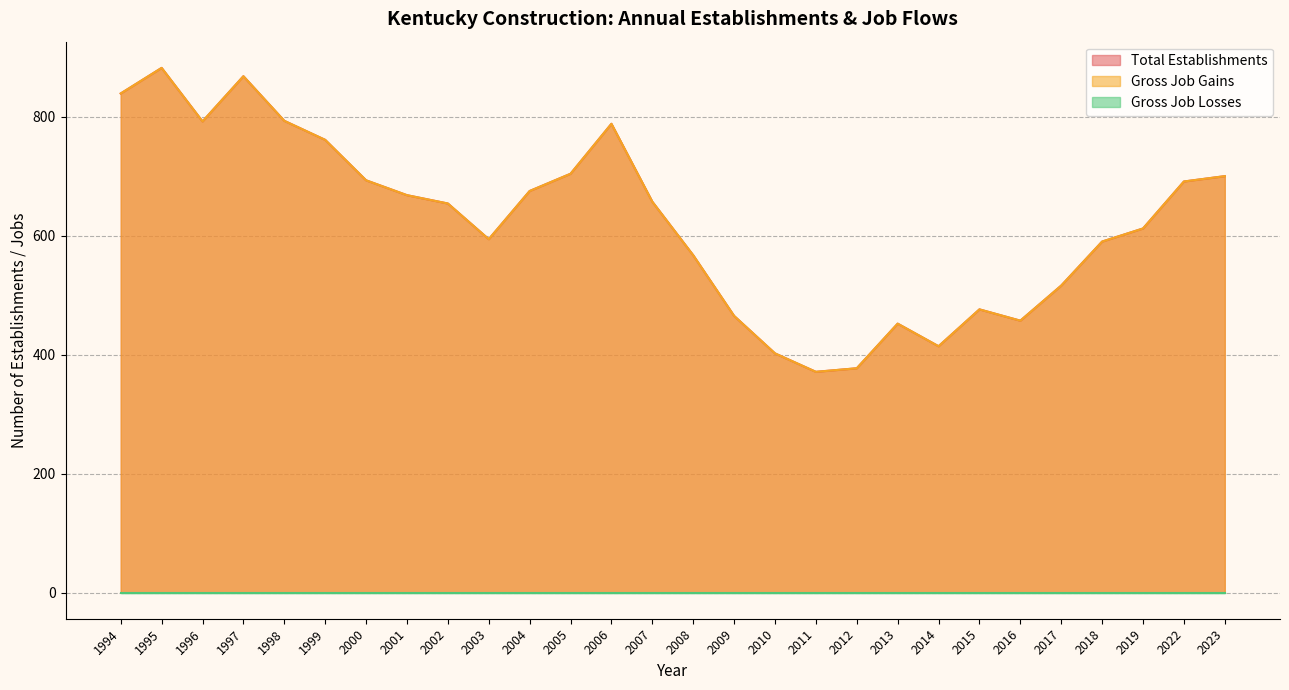

True or false: Gross Job Gains and Total Establishments cross at least once.

False